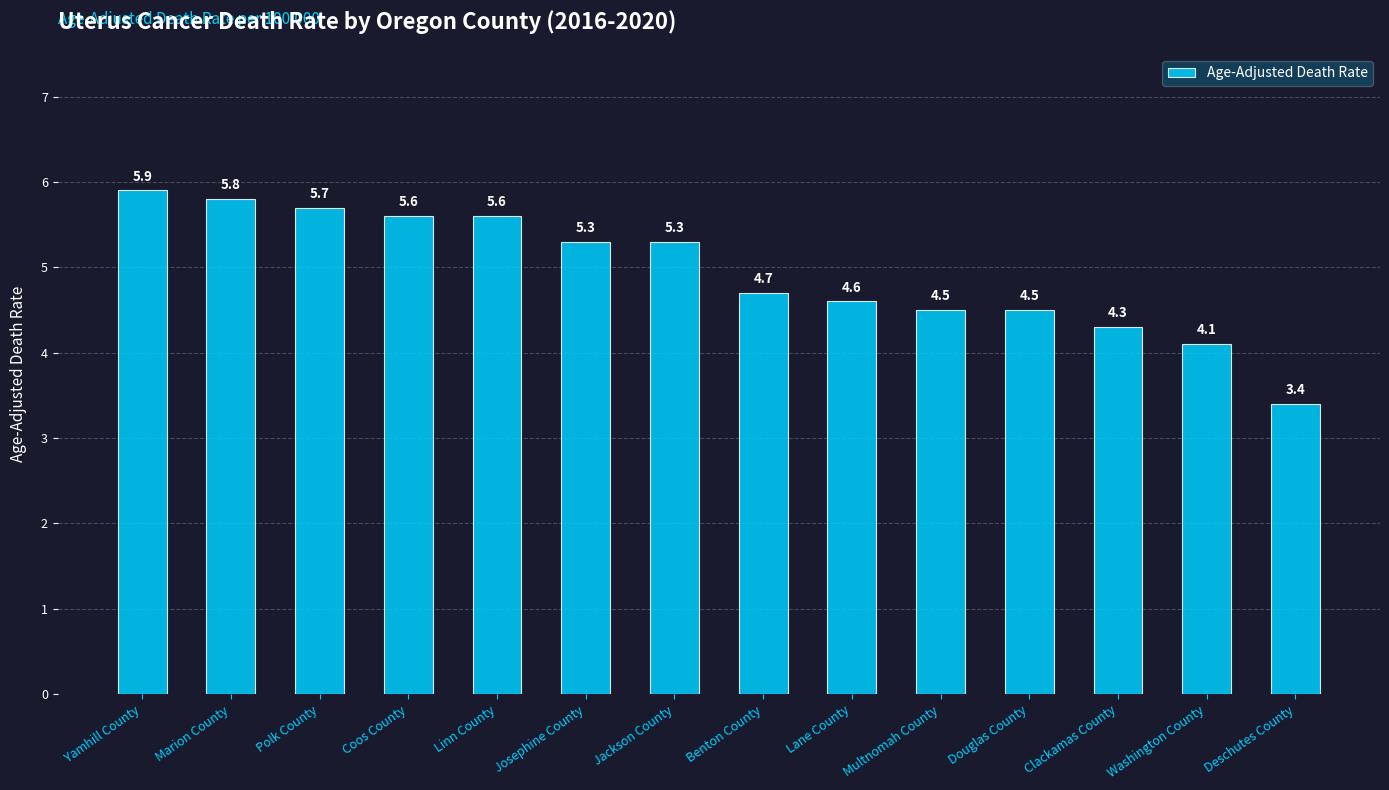

Which has a higher value, Jackson County or Washington County?

Jackson County